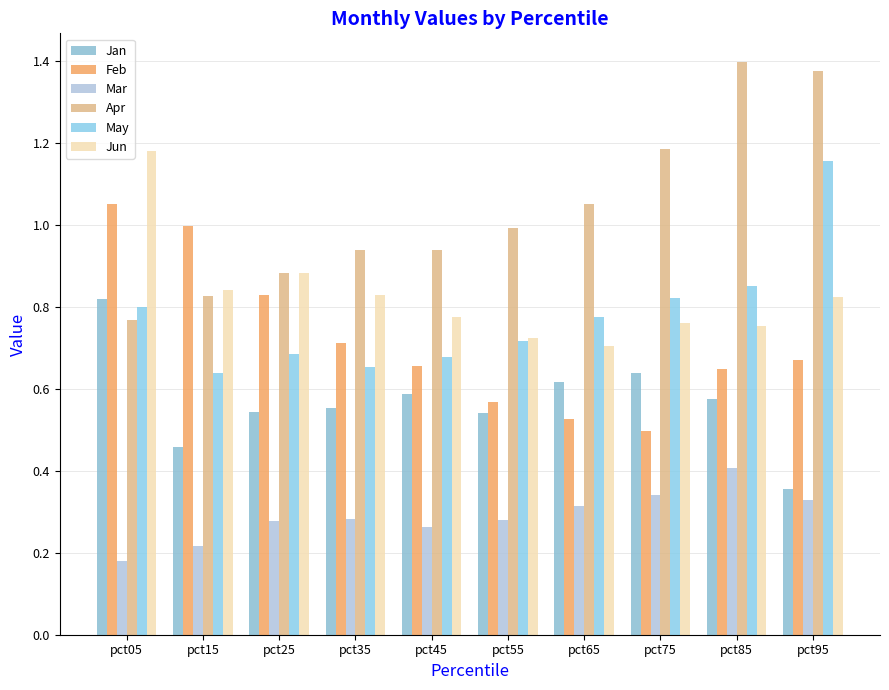

Which series has the widest spread of values?

Apr